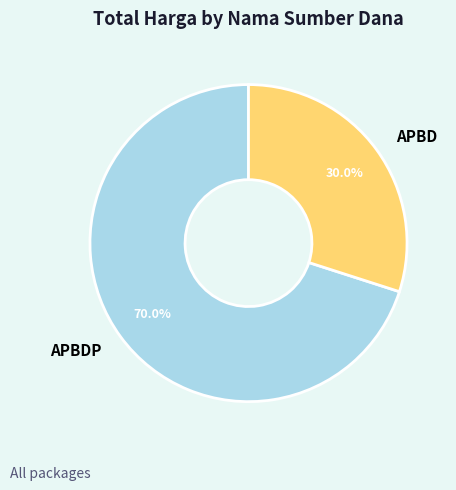

Combined, what portion of the pie is APBDP and APBD?

100.0%